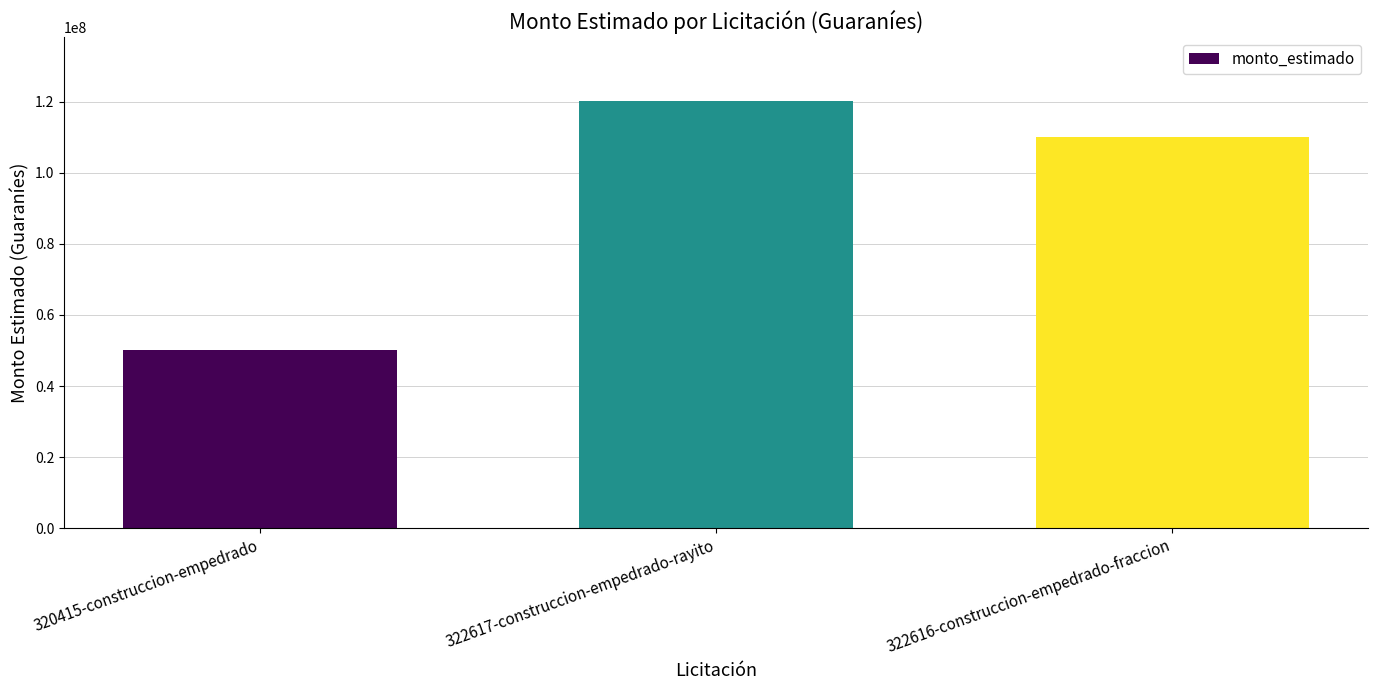

Is it true that the value at 322617-construccion-empedrado-rayito is 120120300?

True